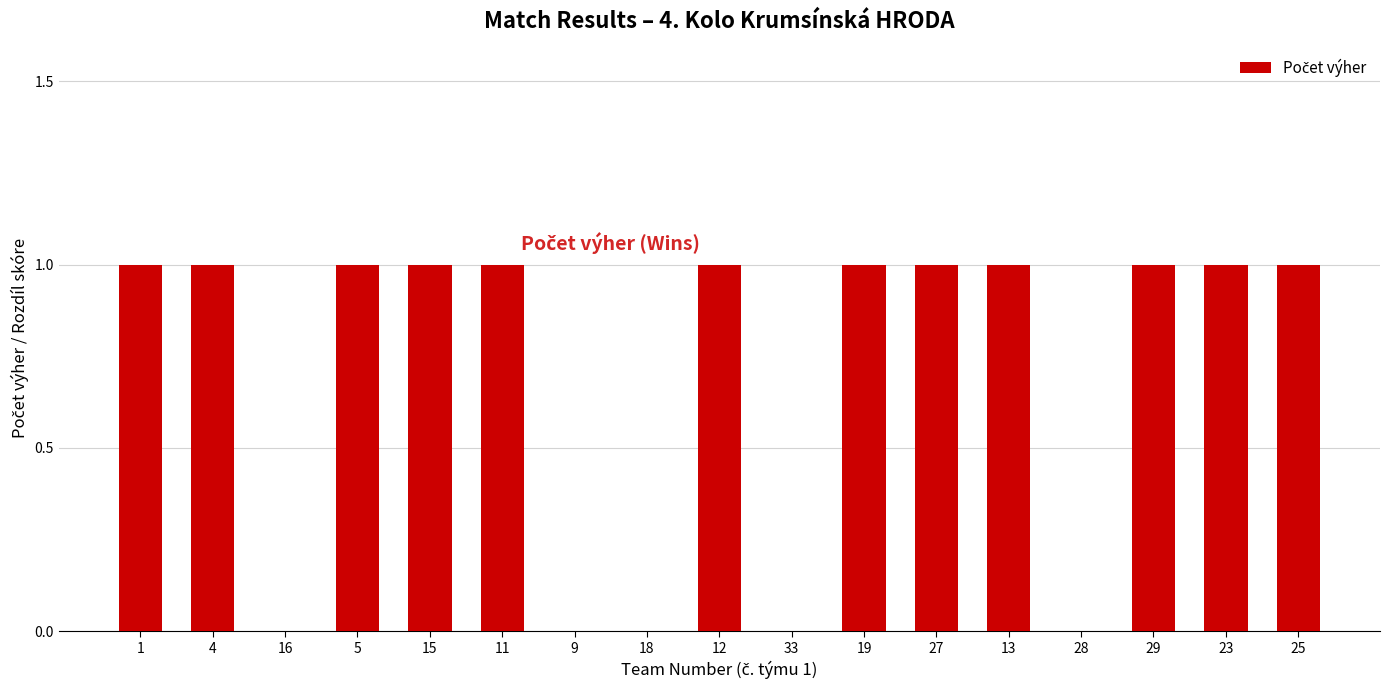

How many distinct data groups are displayed?

1